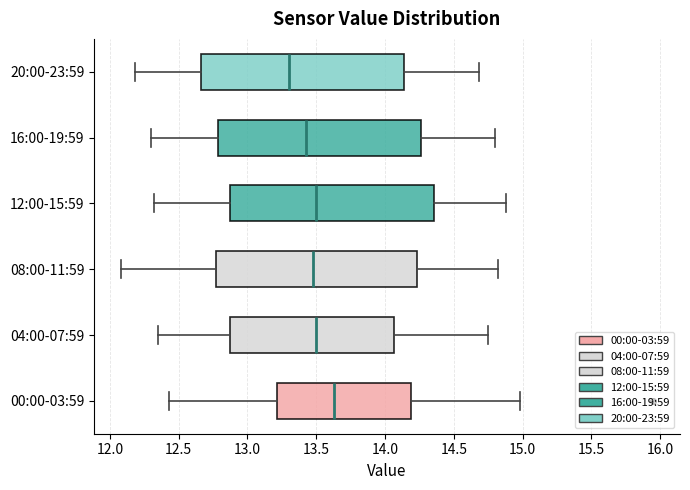

Where does the right whisker of the box for 00:00-03:59 end on the x-axis? The values are not printed on the chart, so give them approximately, as read against the axis.

15.00